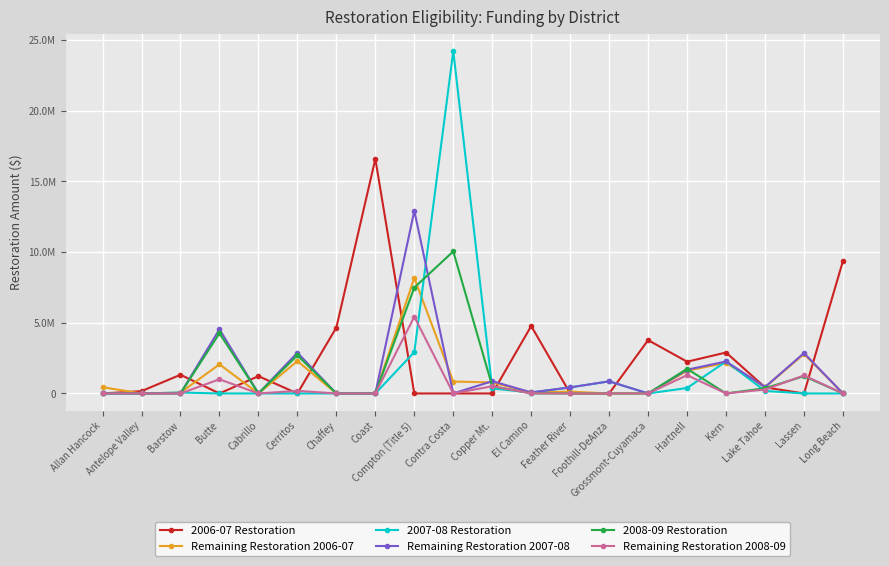

Where does the Remaining Restoration 2006-07 series first go above 432470?

Allan Hancock